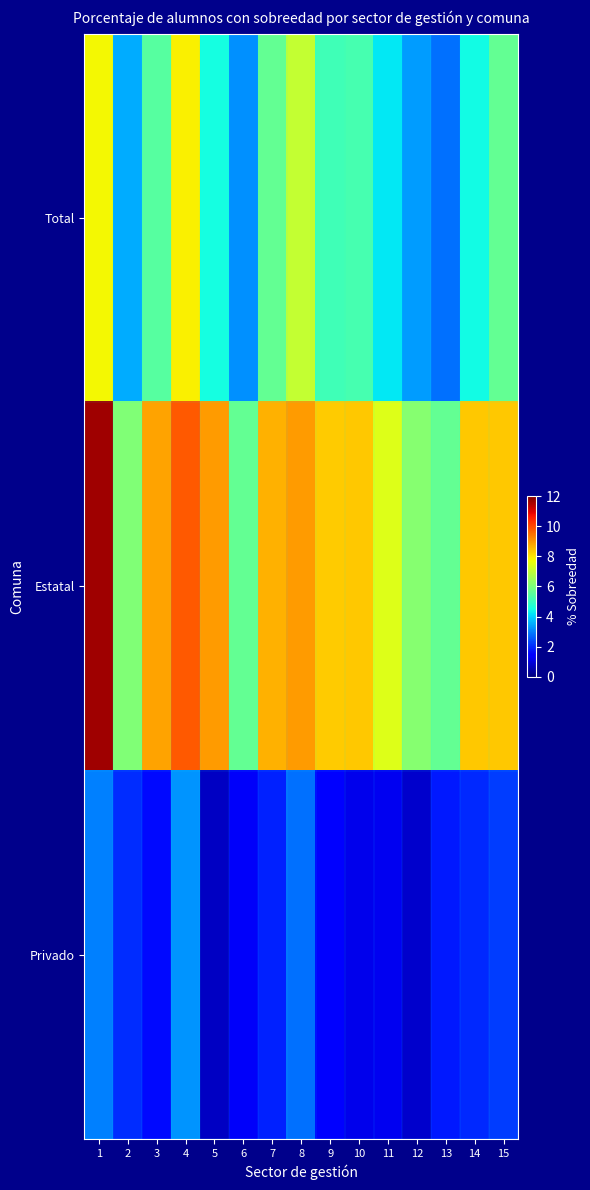

Reading left to right, what are all the values shown in this chart?

Total: 1=7.8	2=3.5	3=5.4	4=7.8	5=4.5	6=3.2	7=5.6	8=7.1	9=5.2	10=5.2	11=4.2	12=3.3	13=2.8	14=4.5	15=5.6
Estatal: 1=11.6	2=6.1	3=8.8	4=9.8	5=8.9	6=5.7	7=8.6	8=8.9	9=8.3	10=8.4	11=7.5	12=6.1	13=5.6	14=8.4	15=8.4
Privado: 1=3.0	2=2.0	3=1.6	4=3.3	5=0.7	6=1.3	7=1.9	8=2.9	9=1.4	10=1.2	11=1.2	12=0.8	13=1.8	14=2.0	15=2.2